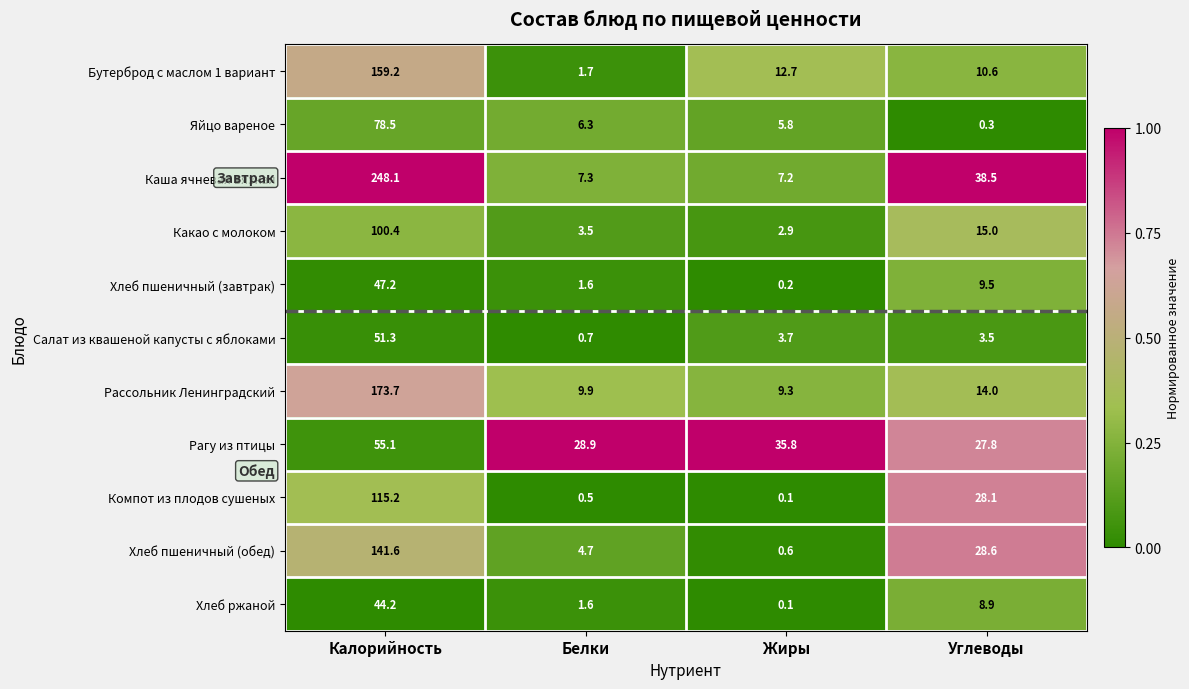

At which category is the sum across all series the highest?

Калорийность